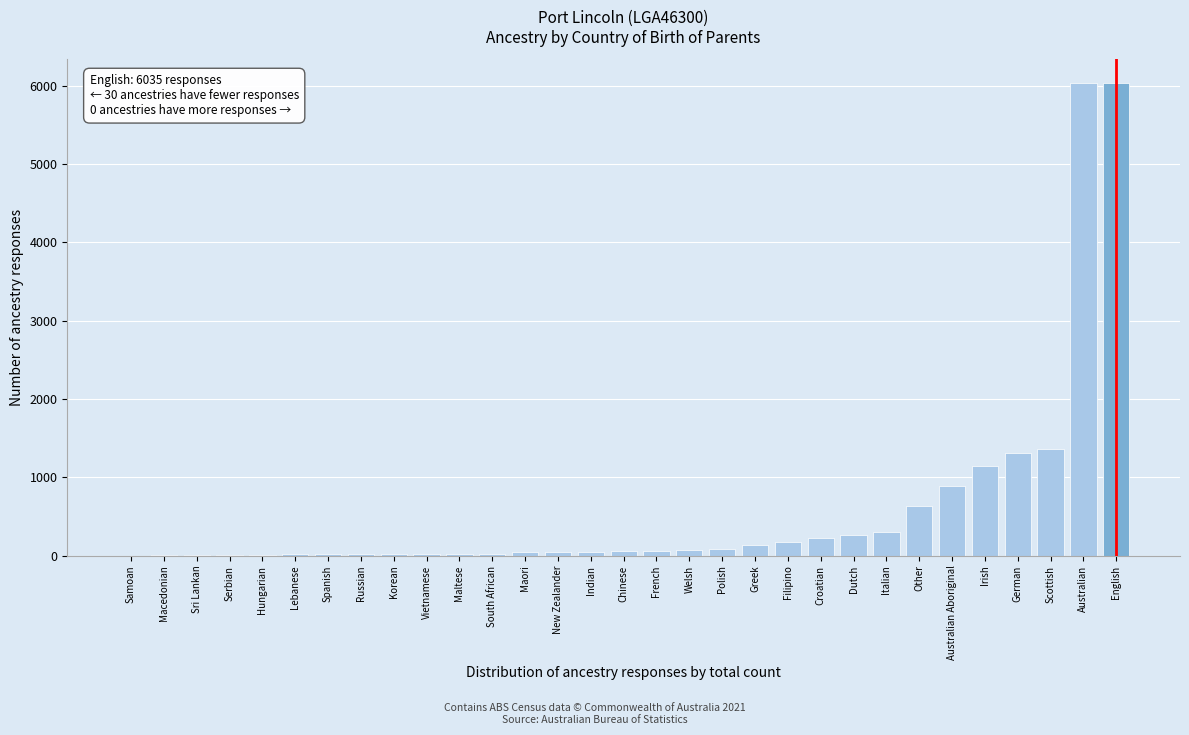

The chart shows a value of 988 at Other. True or false?

False